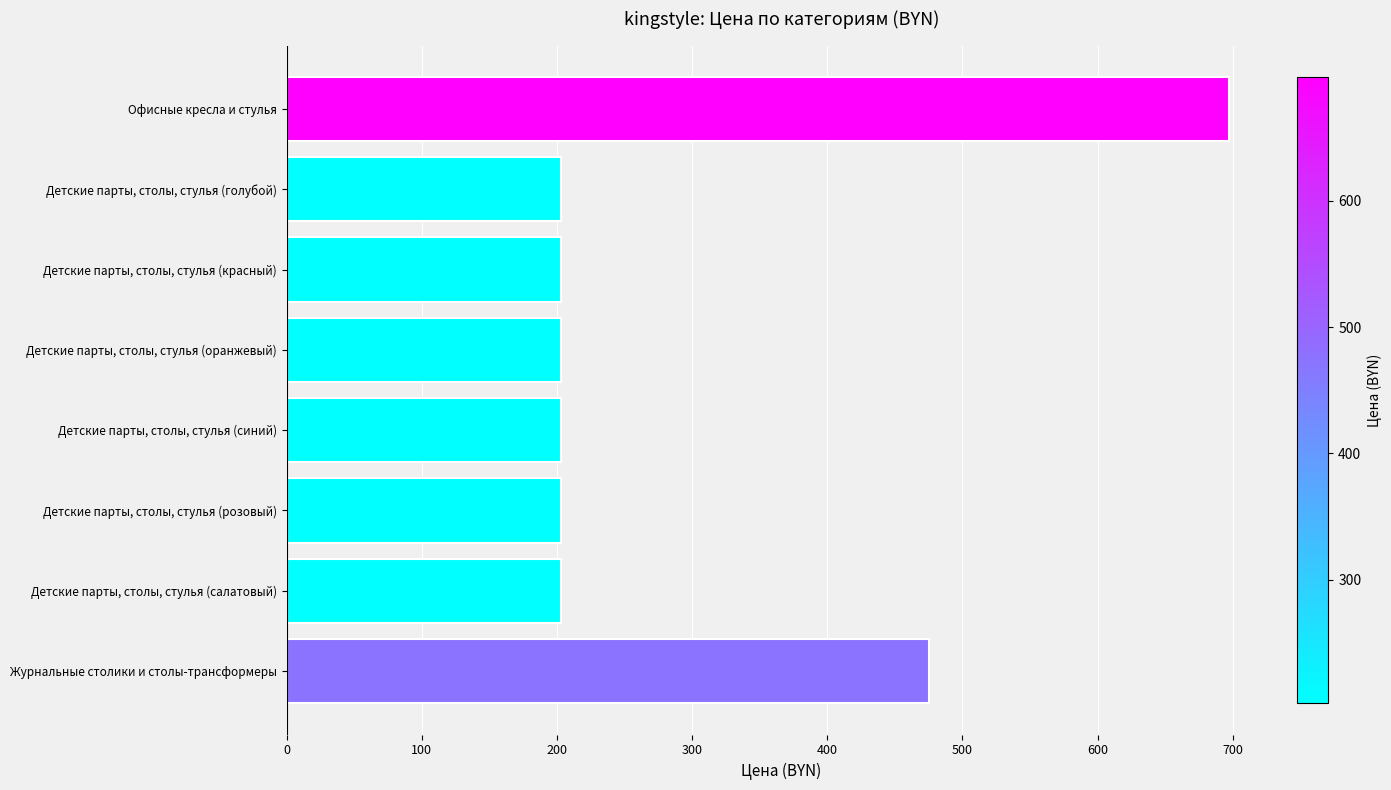

Read the value at Детские парты, столы, стулья (розовый).

203.0